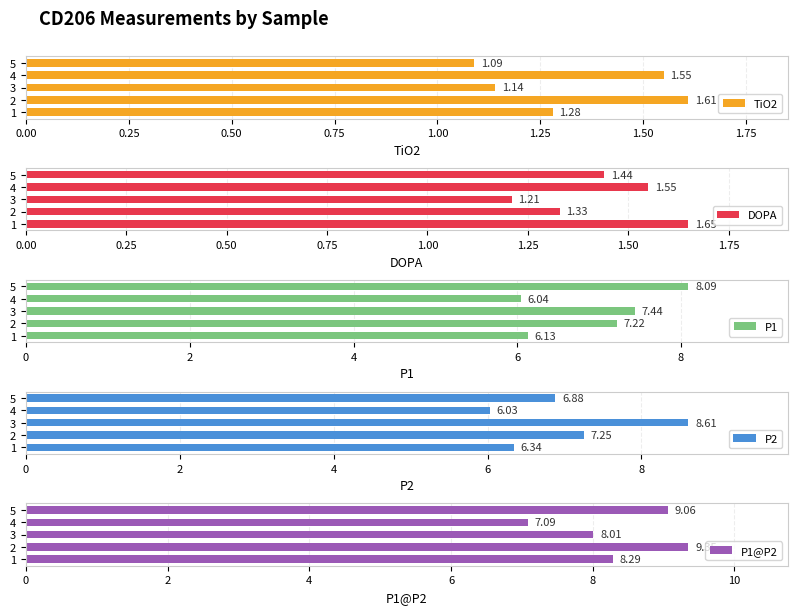

List the labels in order of TiO2 value, smallest first.

5, 3, 1, 4, 2